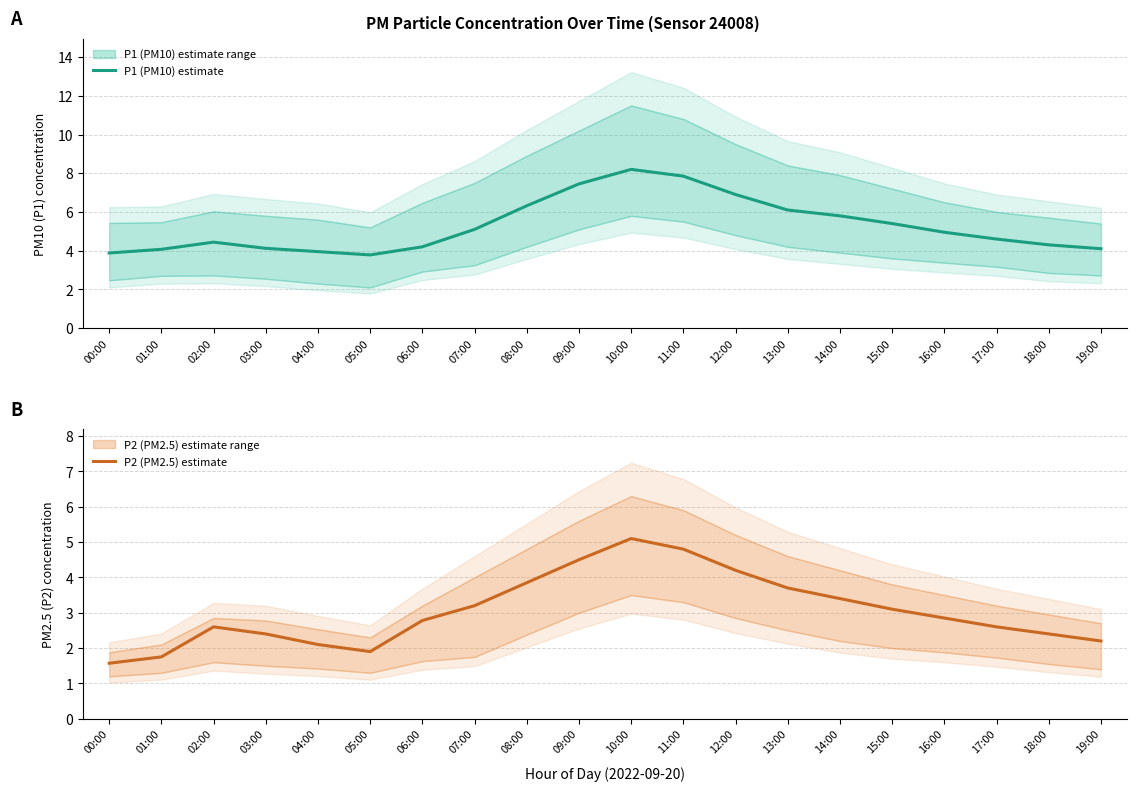

What is the label of the 19th point from the left?

18:00